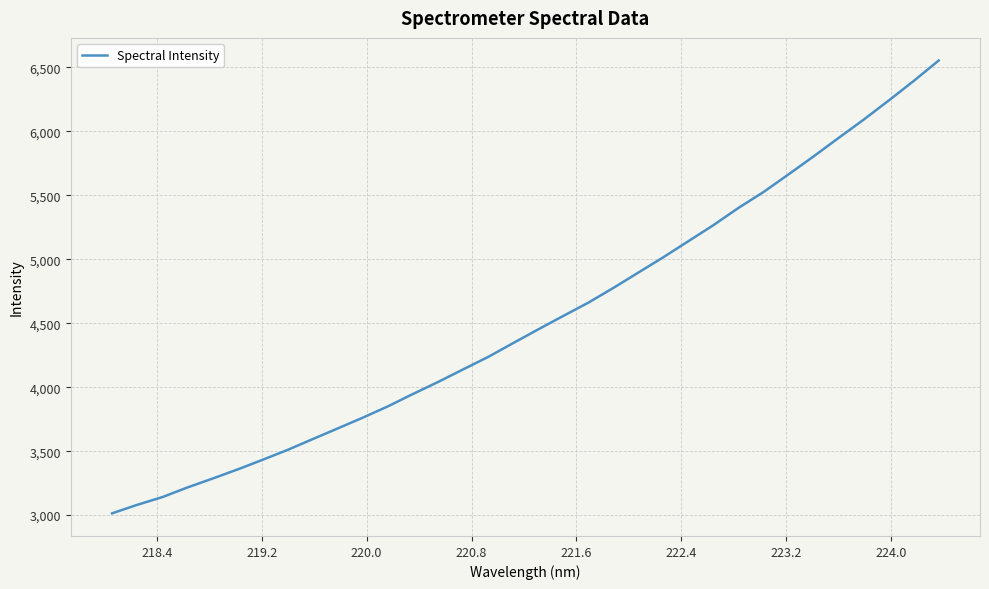

What is the minimum value shown in the chart?

3014.0